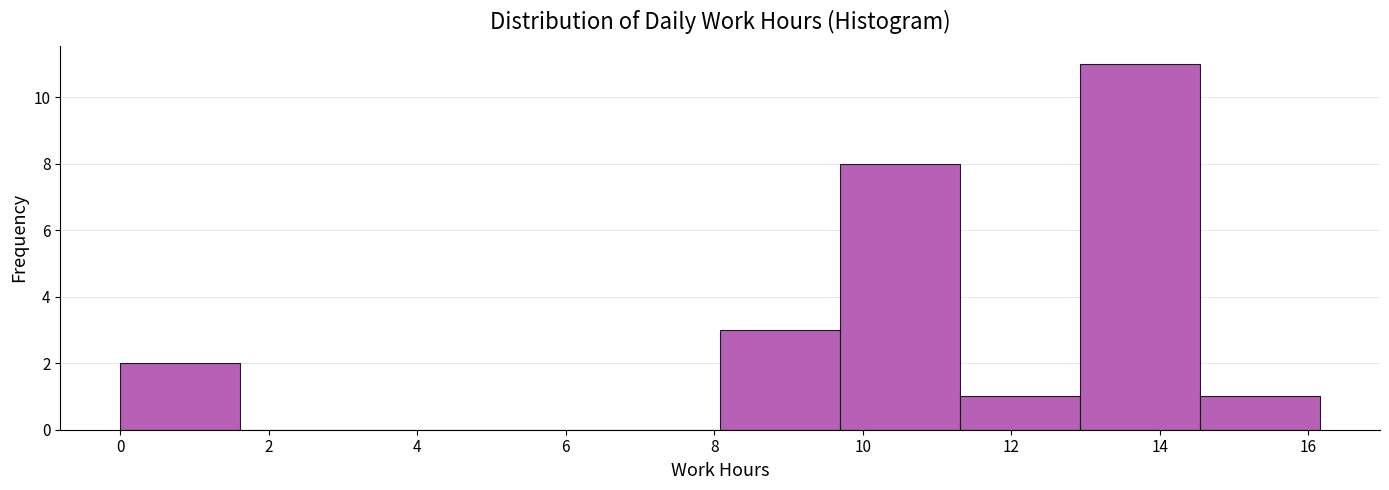

How tall is the bar that spans 8.0 to 9.6 on the x-axis? Neither the bar edges nor the heights are printed on the chart, so give them approximately, as read against the axes.

3